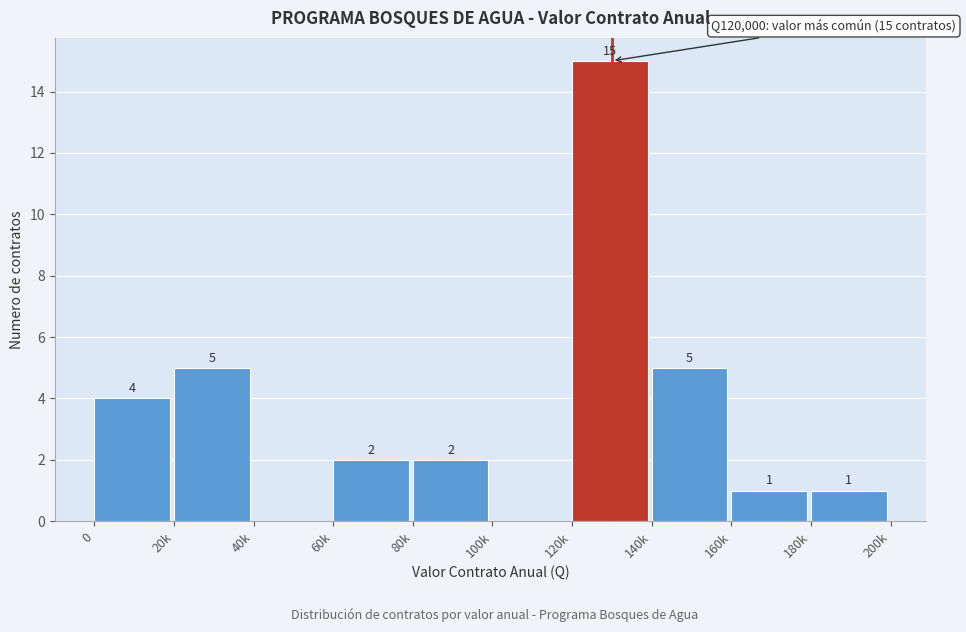

Reading left to right, extract all data points from this chart.

0=4	20k=5	40k=0	60k=2	80k=2	100k=0	120k=15	140k=5	160k=1	180k=1